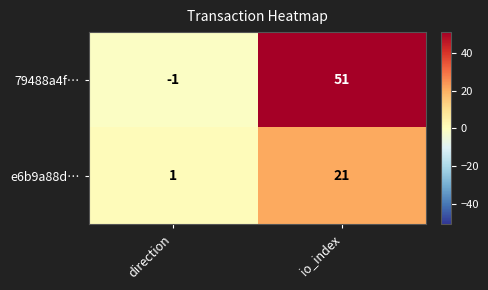

List the series in order of their peak value, highest first.

79488a4f…, e6b9a88d…